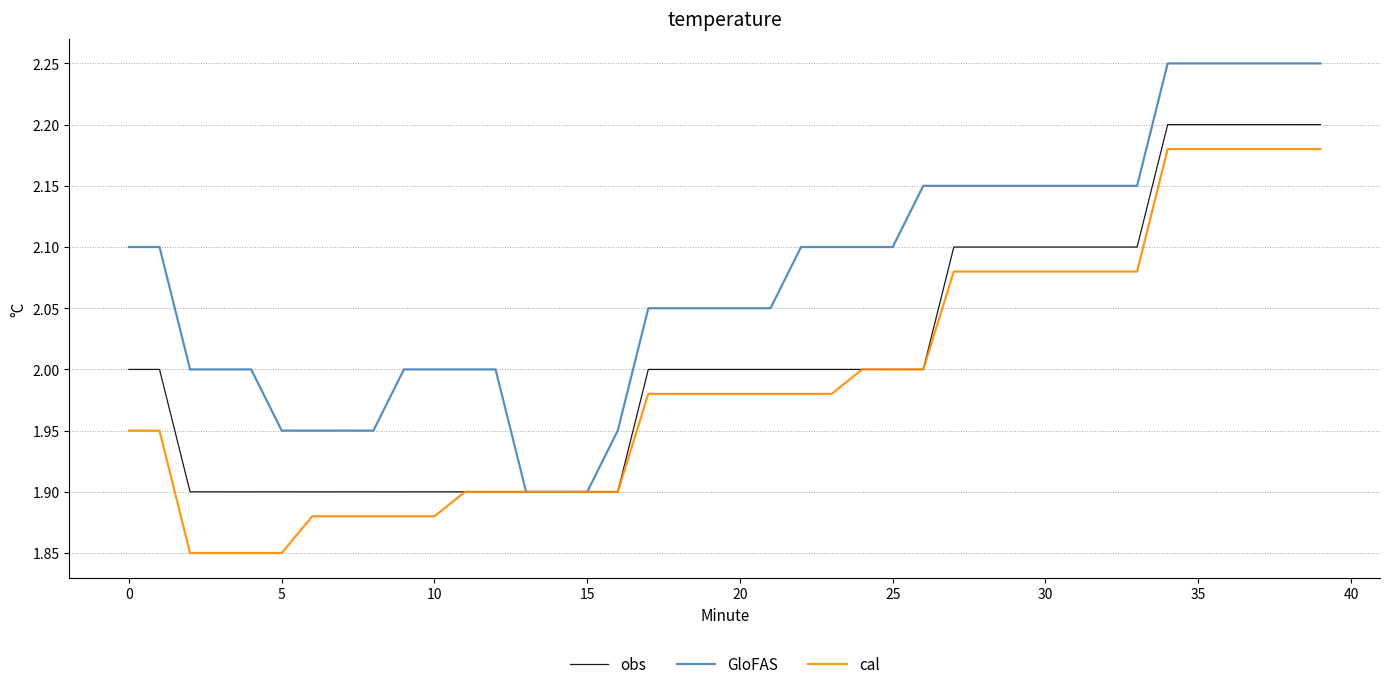

Rank the series by their average value, from lowest to highest.

cal, obs, GloFAS